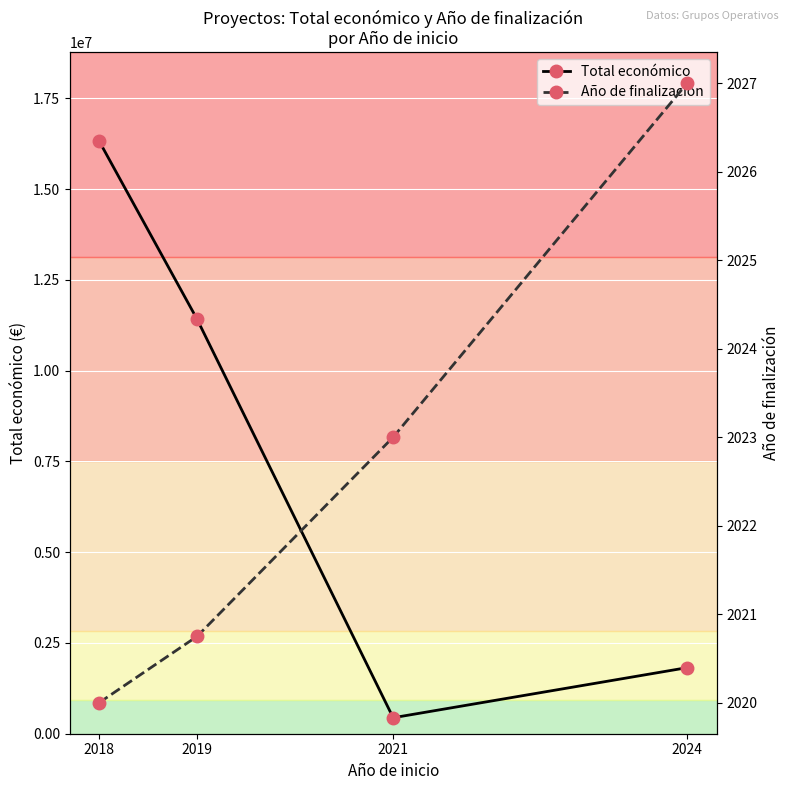

How many data points in Año de finalización are less than 2023?

2